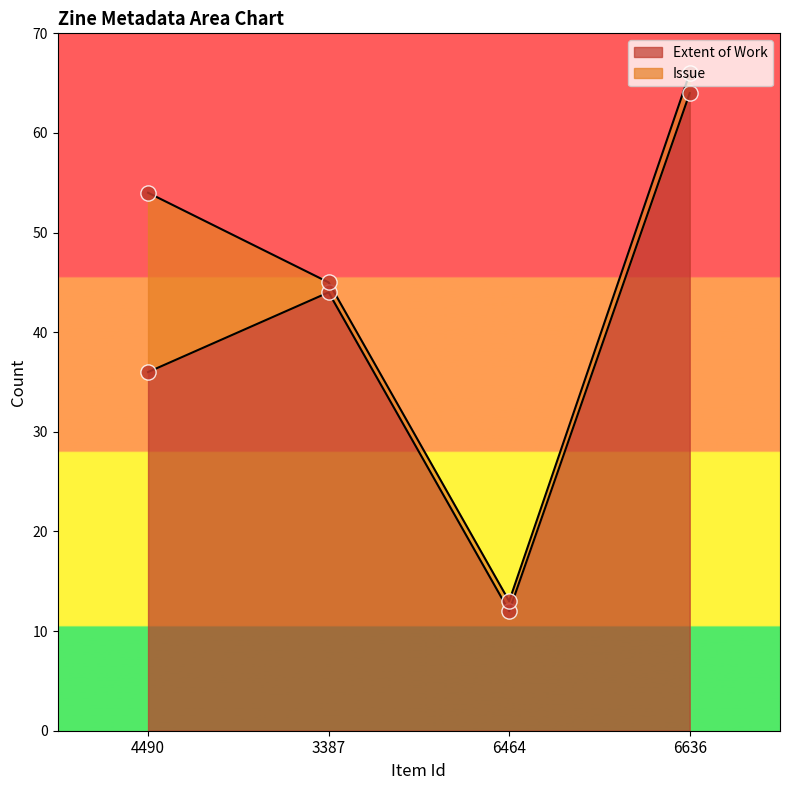

What is the ratio of the value at 3387 to the value at 6464?

3.7